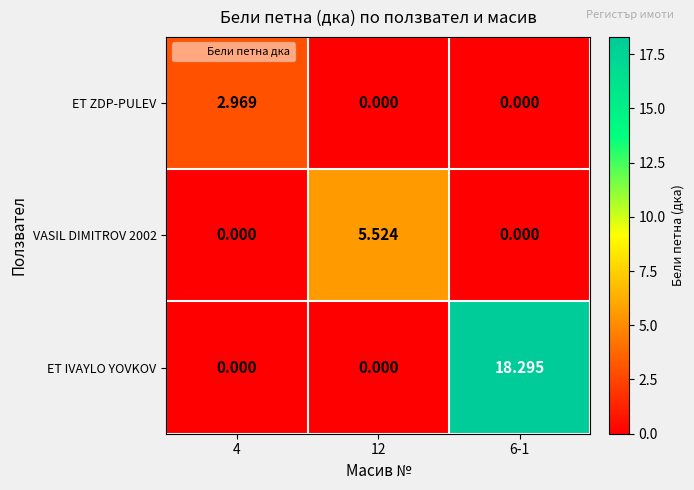

At how many categories does at least one series exceed 10?

1